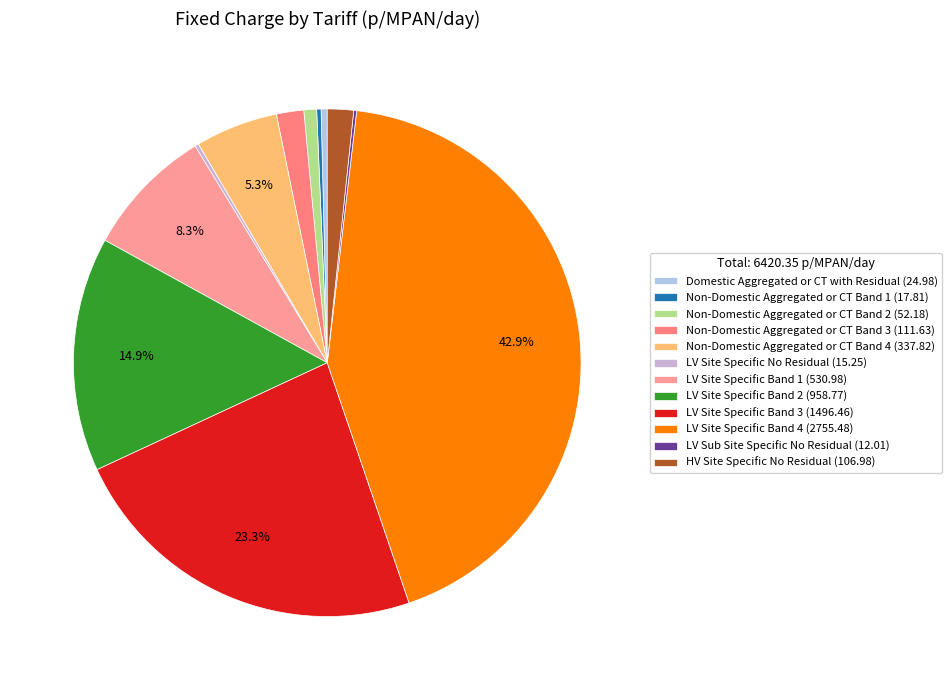

What is the smallest slice in the pie chart?

LV Sub Site Specific No Residual